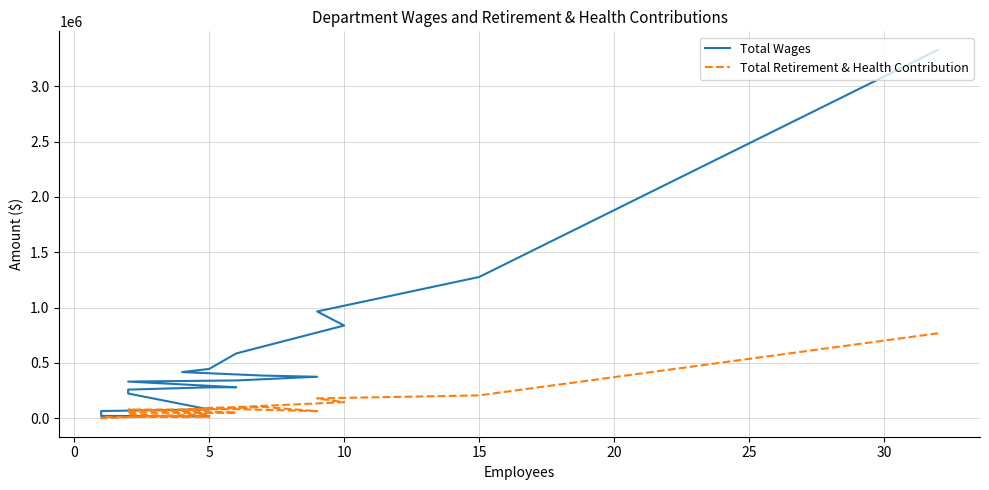

How many categories are shown in the chart?

19